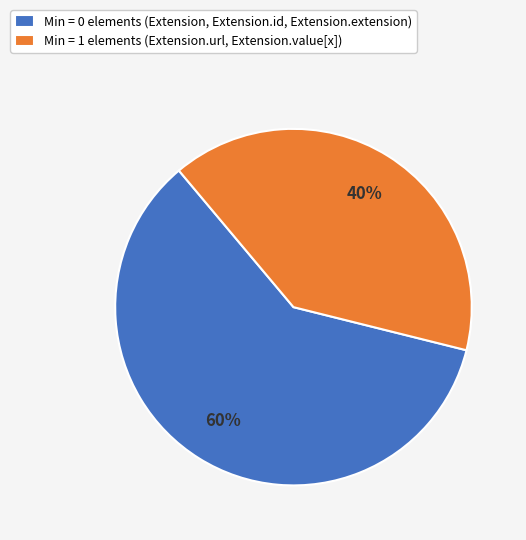

How many slices are in this pie chart?

2